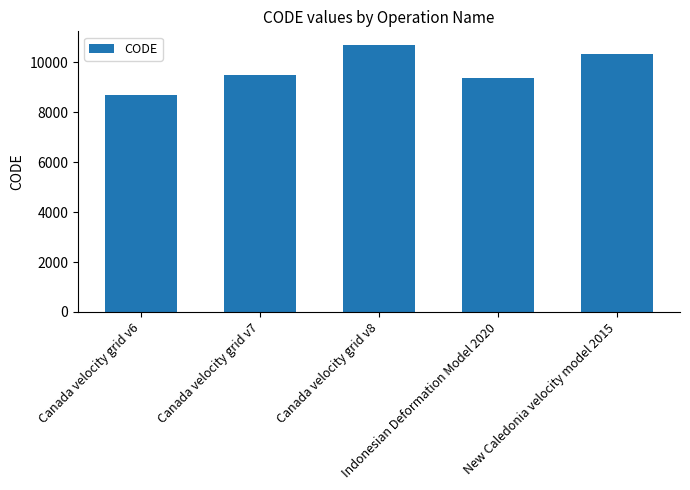

Rank the categories by value from lowest to highest.

Canada velocity grid v6, Indonesian Deformation Model 2020, Canada velocity grid v7, New Caledonia velocity model 2015, Canada velocity grid v8